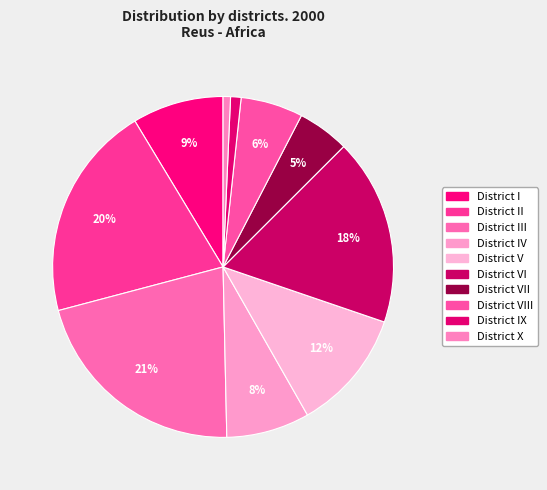

The District III slice represents 13% of the pie. True or false?

False